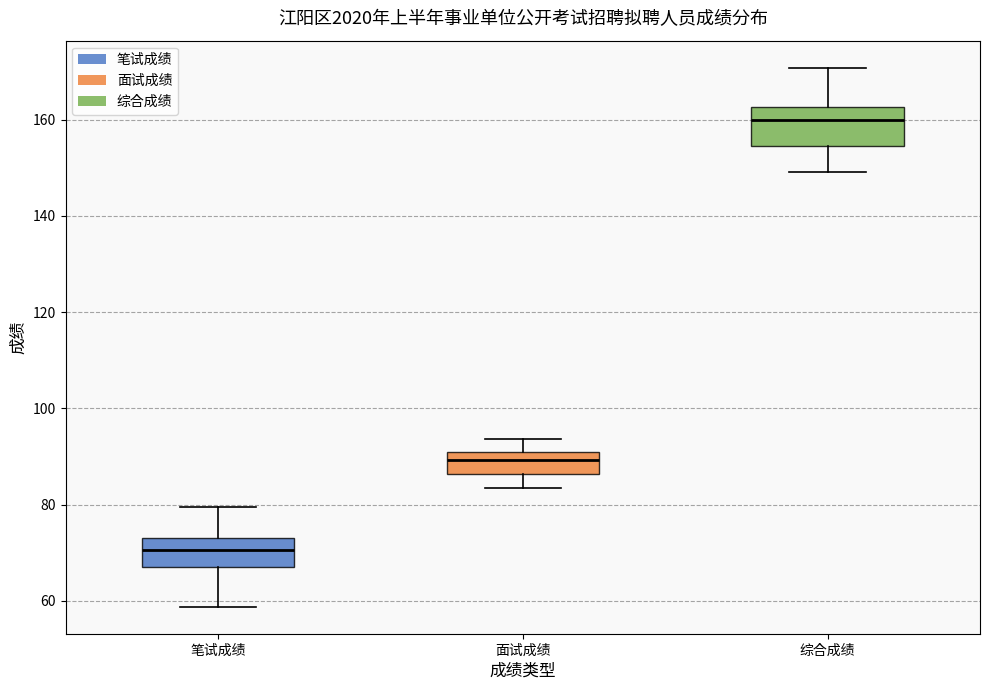

Which box's median line is the lowest?

笔试成绩